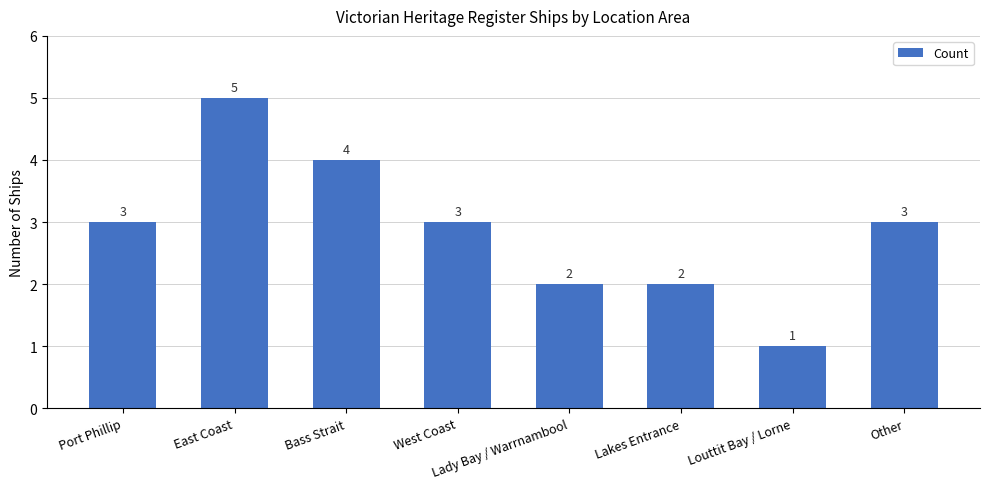

What is the value of the 5th bar from the left?

2